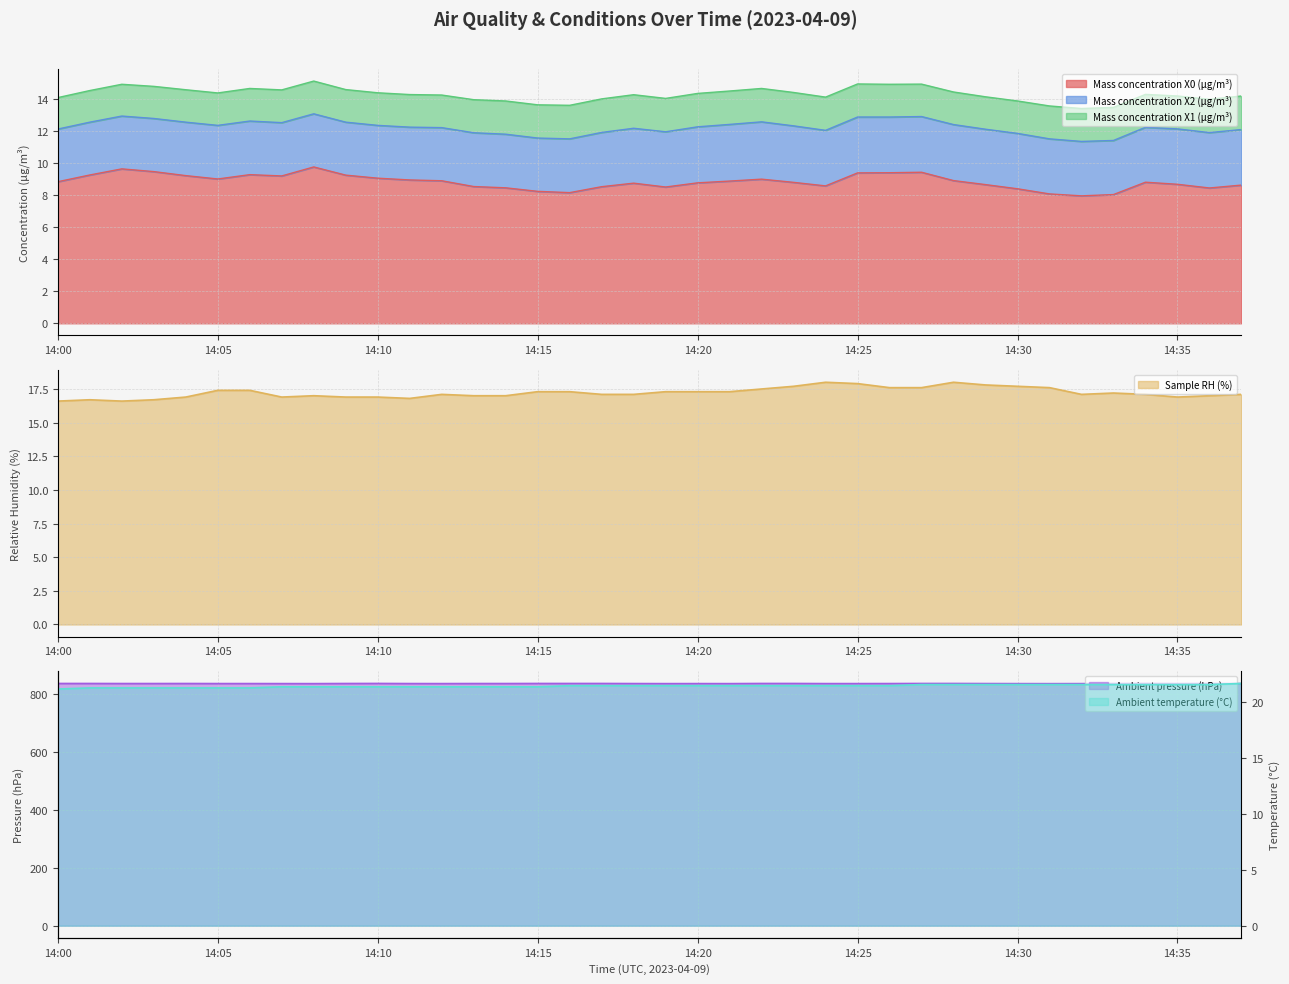

True or false: Ambient pressure (hPa) and Ambient temperature (°C) cross at least once.

False